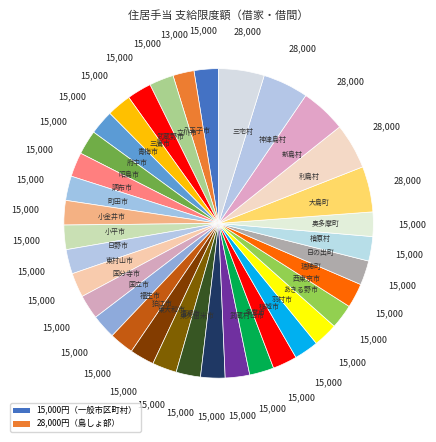

Approximately how many times larger is the value at 武蔵野市 compared to 日の出町?

1.0